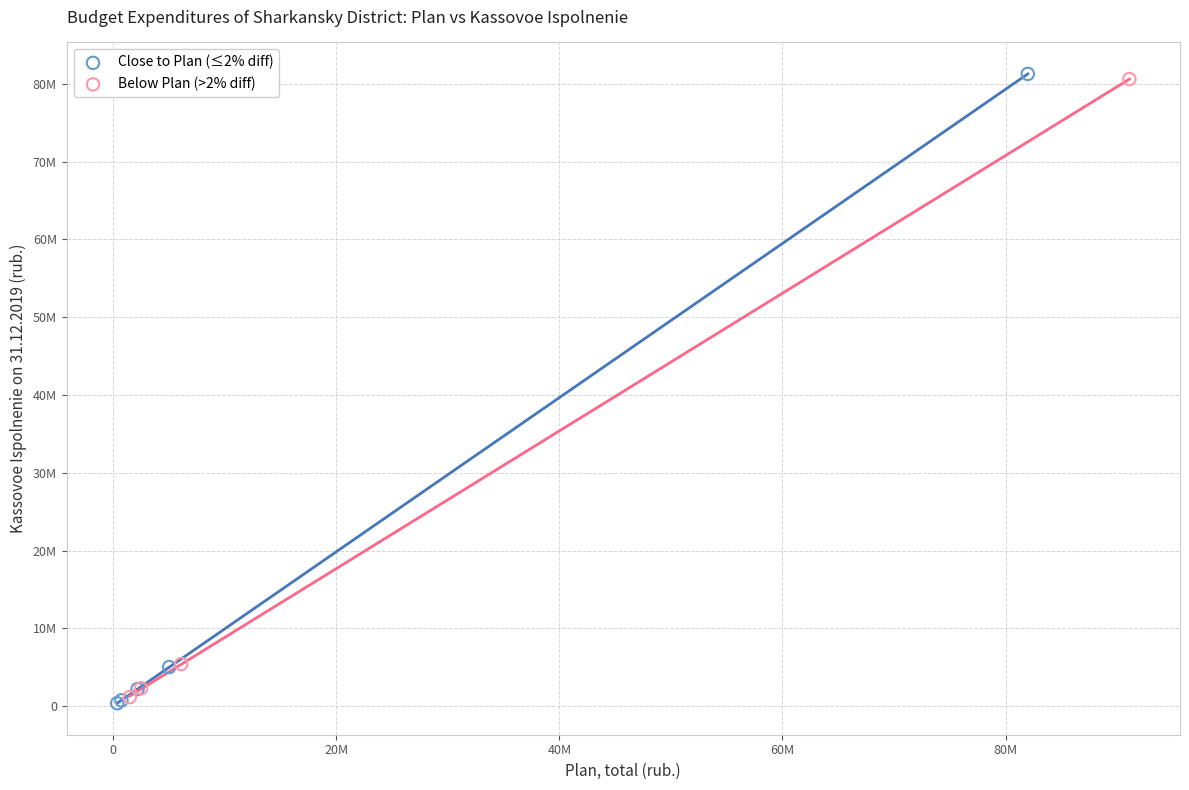

Which series reaches the minimum Y coordinate?

Close to Plan (≤2% diff)